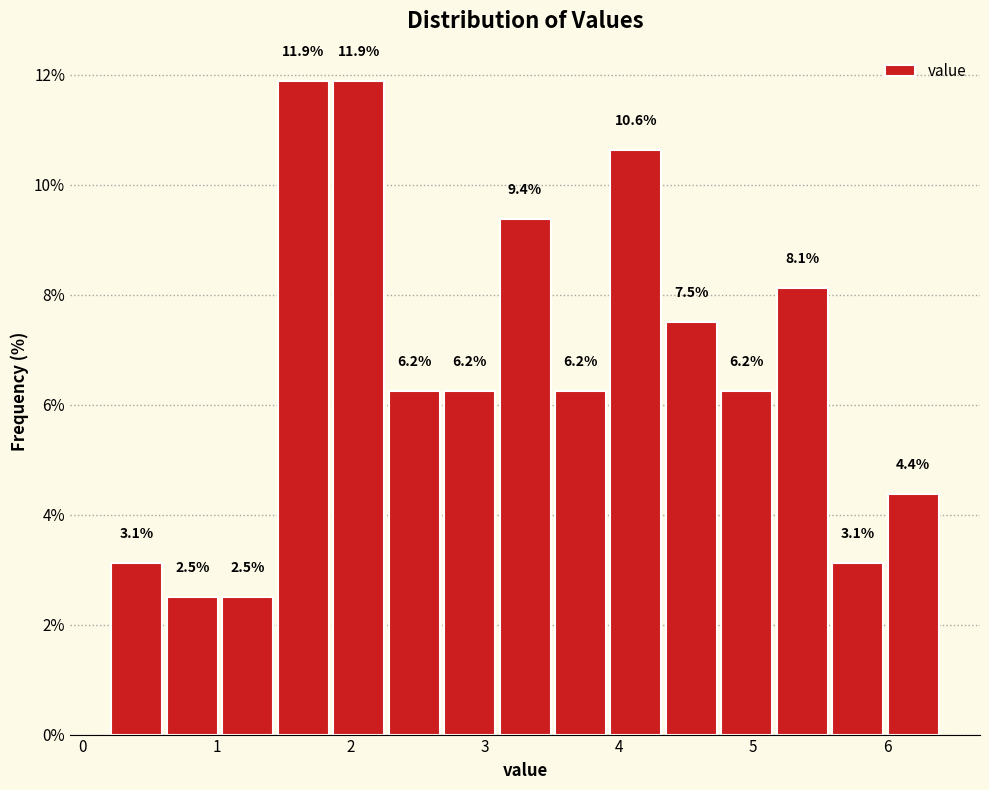

Reading left to right, list every bar in this chart as the range it spans on the x-axis followed by its height. The bar edges are not printed on the chart, so give them approximately, as read against the axis.

0.2 to 0.6: 3.1
0.6 to 1.0: 2.5
1.0 to 1.4: 2.5
1.4 to 1.9: 11.9
1.9 to 2.3: 11.9
2.3 to 2.7: 6.2
2.7 to 3.1: 6.2
3.1 to 3.5: 9.4
3.5 to 3.9: 6.2
3.9 to 4.3: 10.6
4.3 to 4.7: 7.5
4.7 to 5.2: 6.2
5.2 to 5.6: 8.1
5.6 to 6.0: 3.1
6.0 to 6.4: 4.4